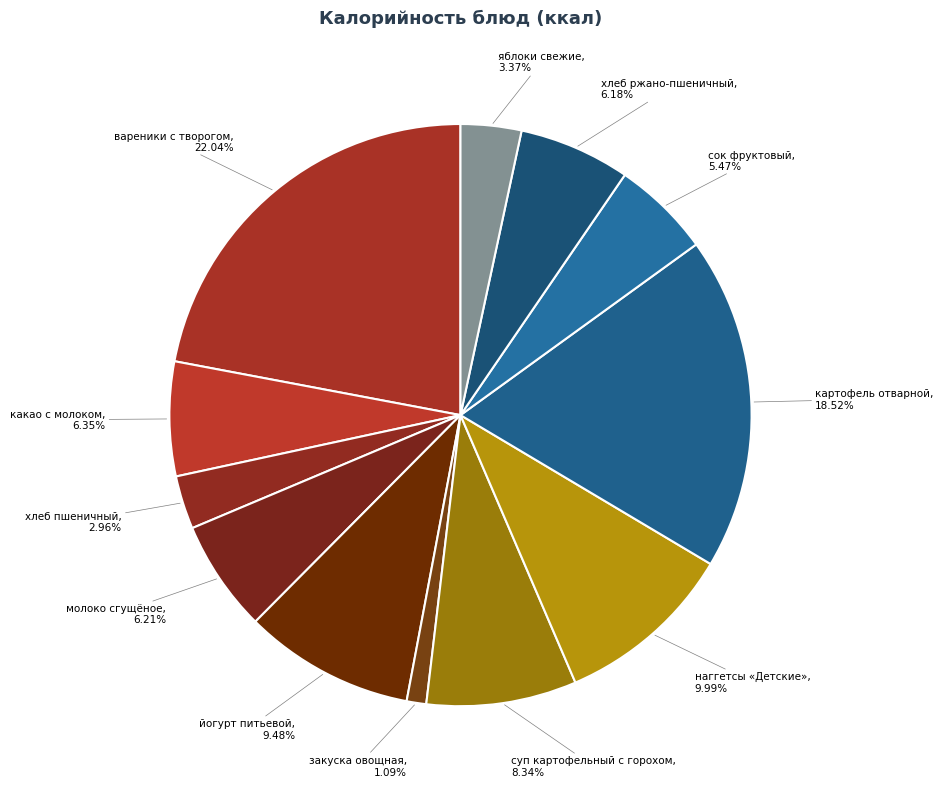

Count the number of slices in the pie.

12